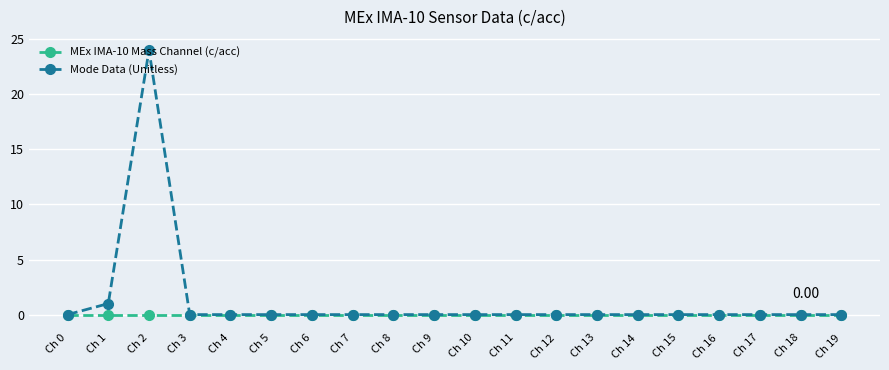

Which series has the widest spread of values?

Mode Data (Unitless)